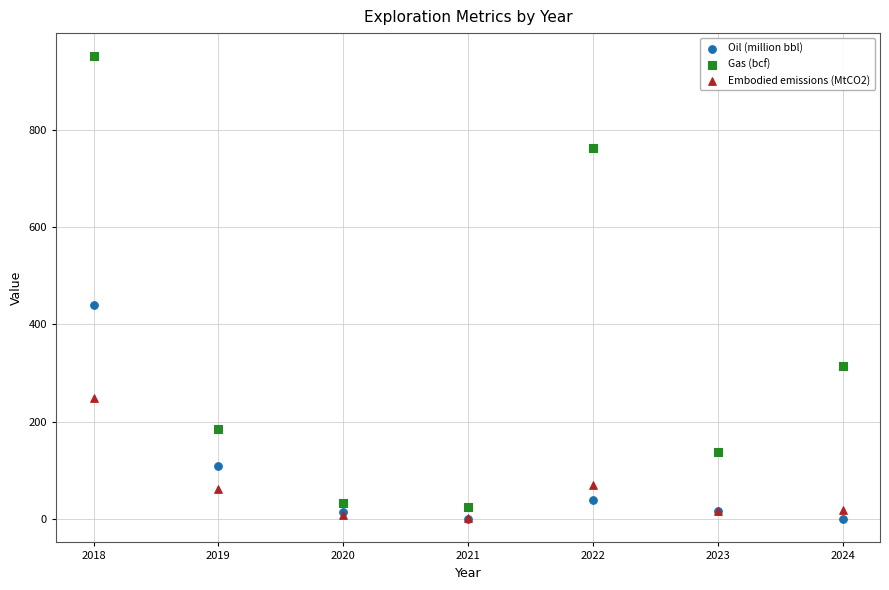

Across all series, what Y value is closest to 475?

439.6